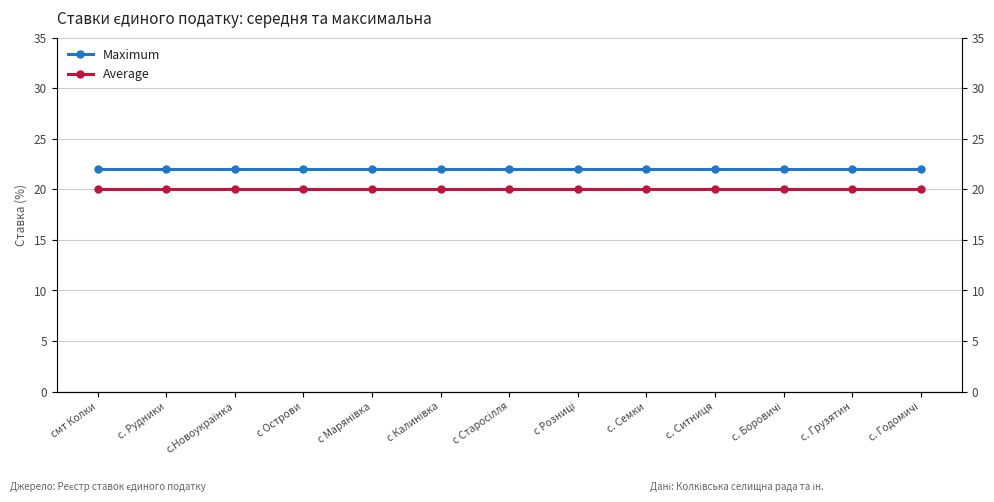

What is the value of the Maximum point at the 8th from the left?

22